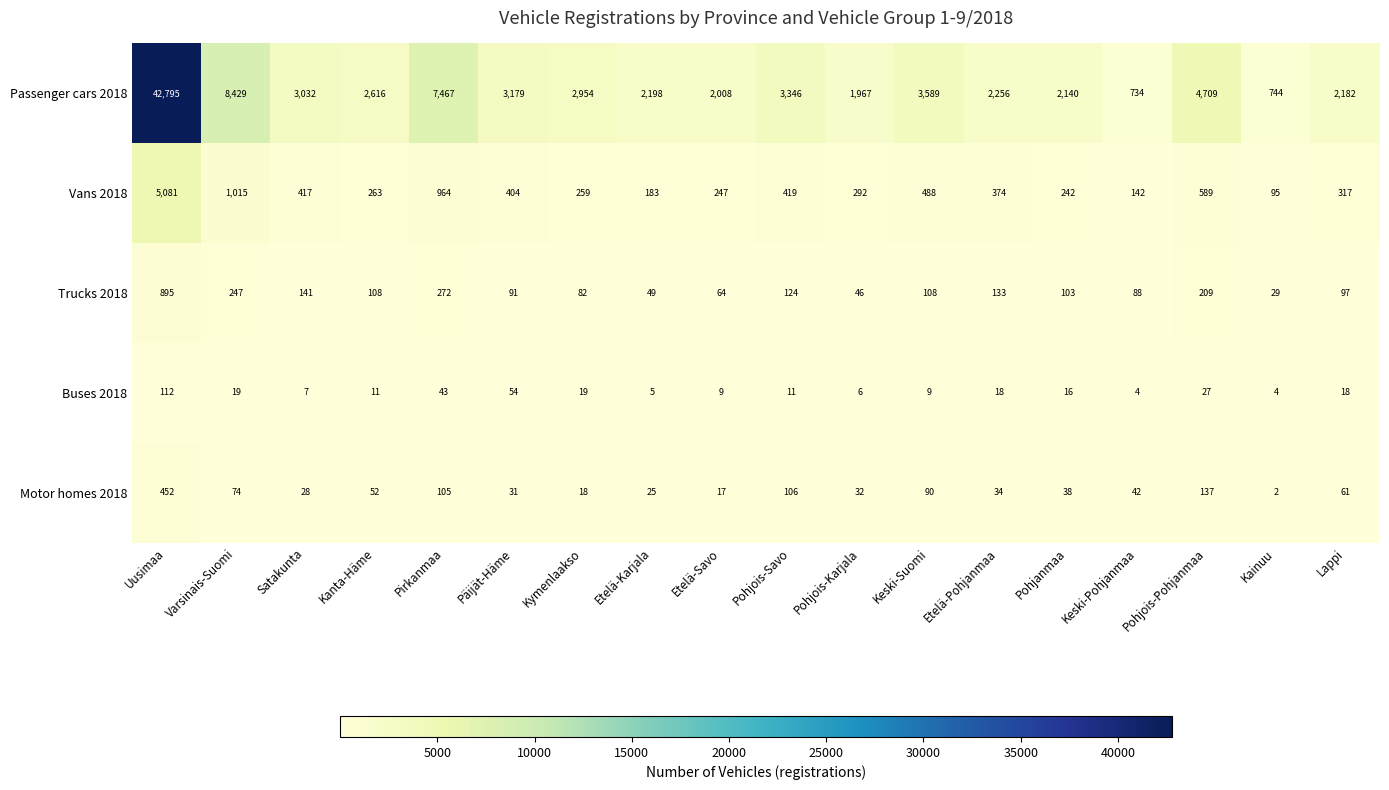

List the series in order of their peak value, lowest first.

Buses 2018, Motor homes 2018, Trucks 2018, Vans 2018, Passenger cars 2018